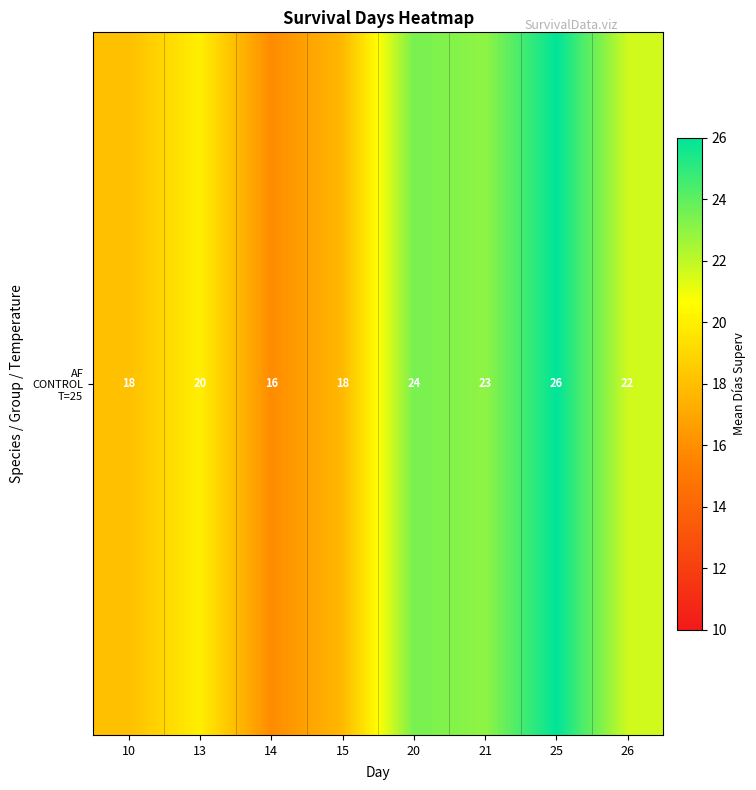

What is the difference between the values at 15 and 25?

8.2